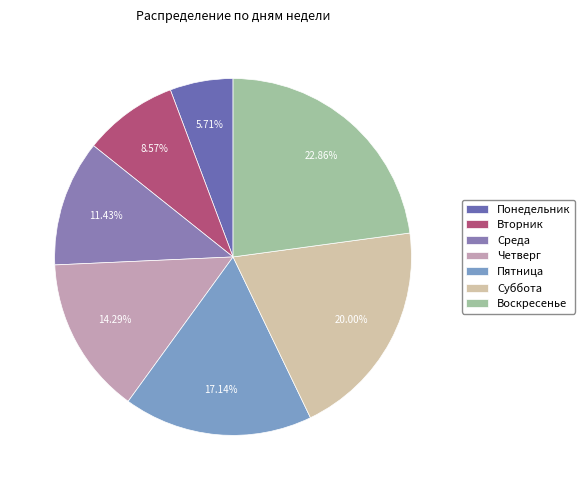

To the nearest percent, what portion does Четверг represent?

14%